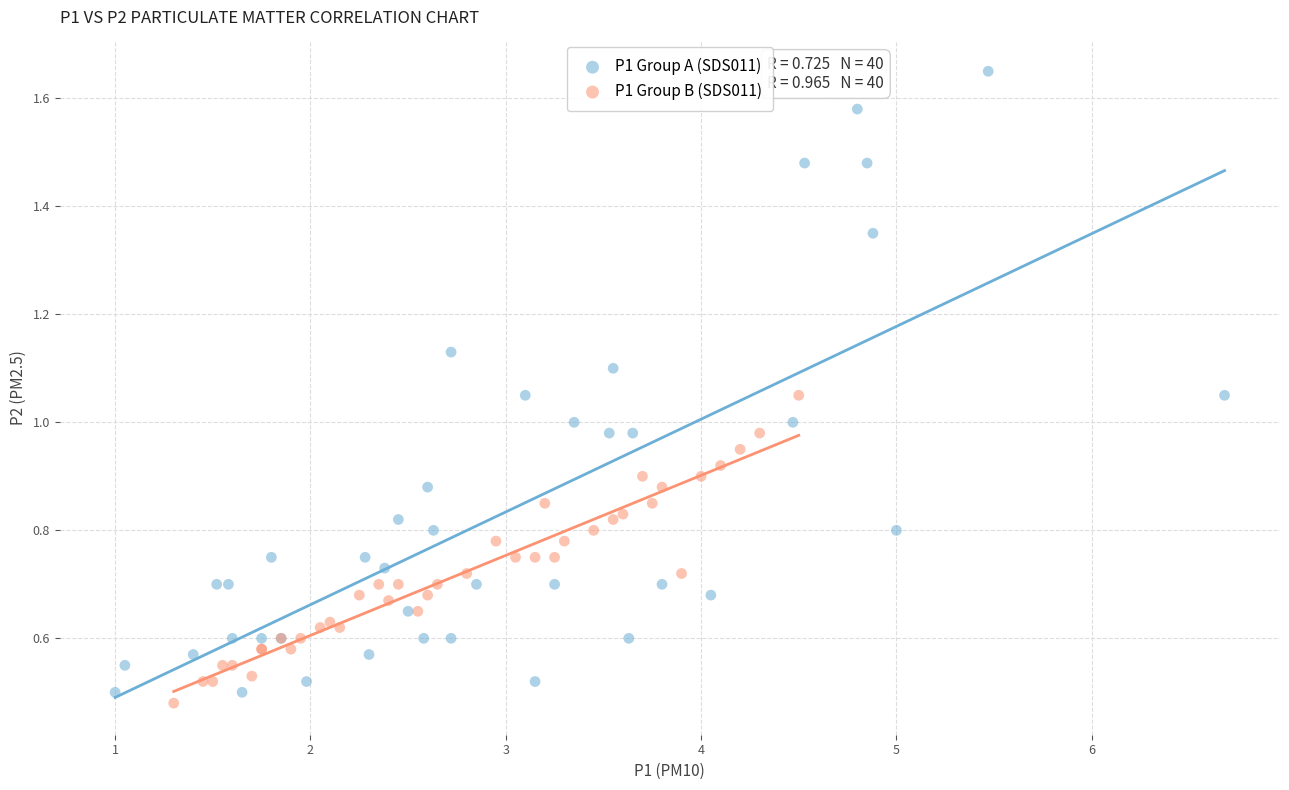

Which series has the widest spread of Y values?

P1 Group A (SDS011)